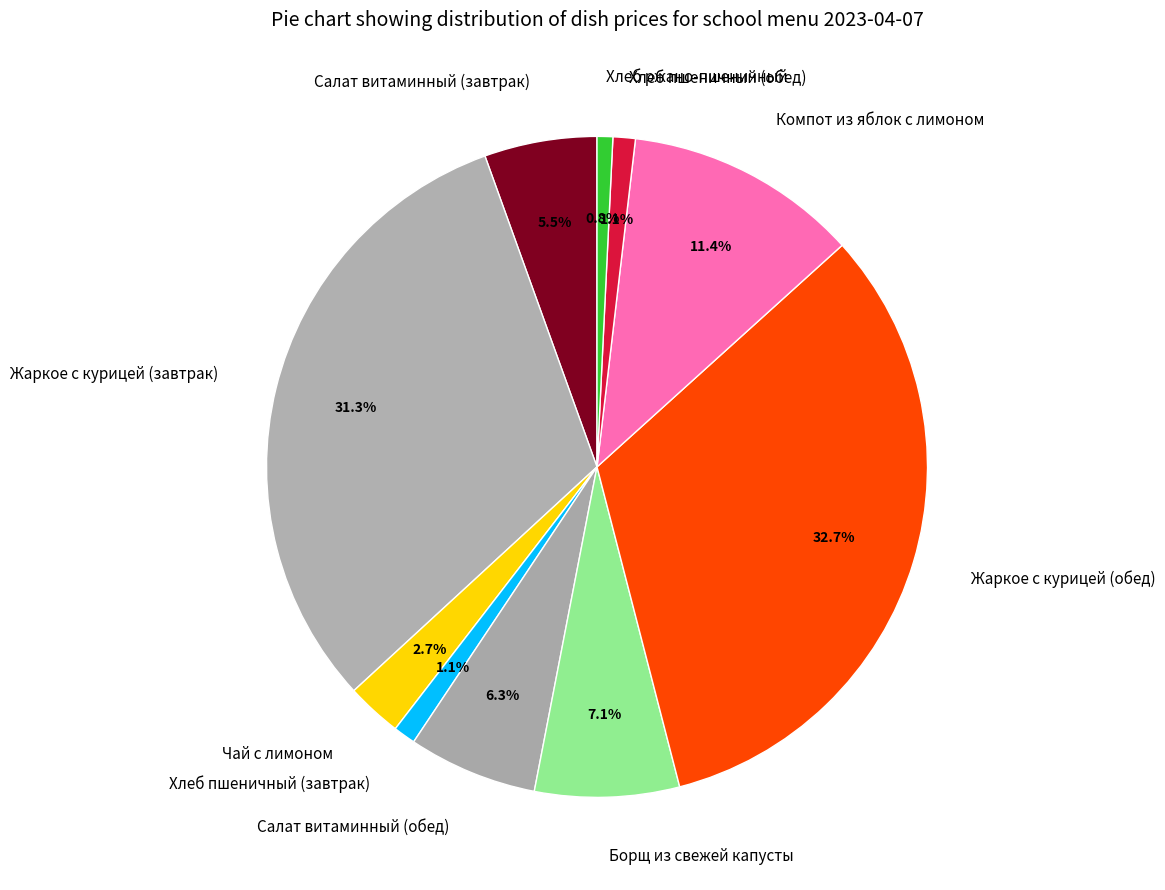

Which slice is the largest?

Жаркое с курицей (обед)